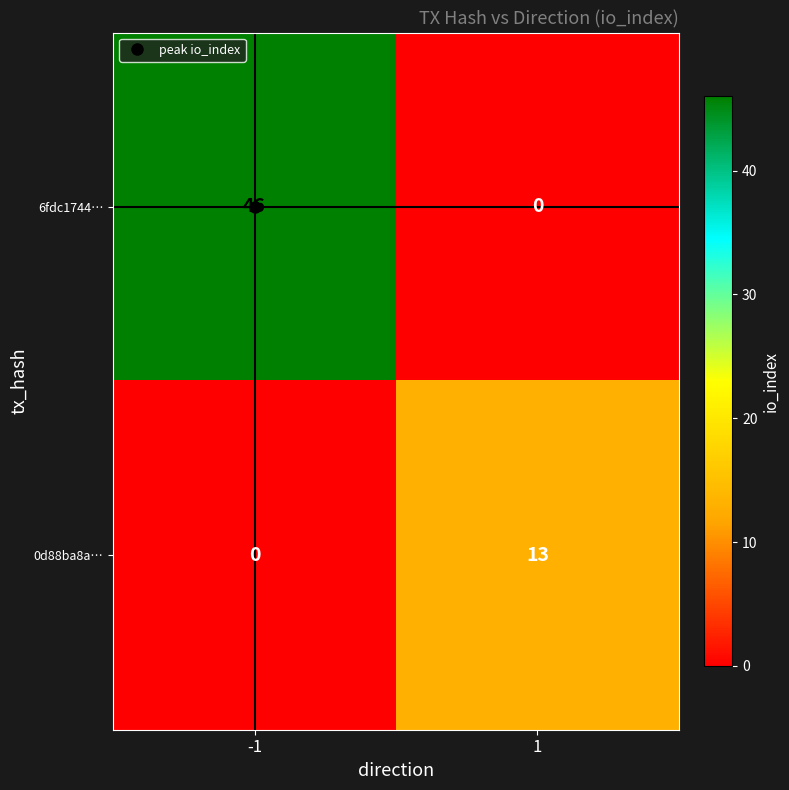

List the series in order of their overall mean, highest first.

6fdc1744…, 0d88ba8a…